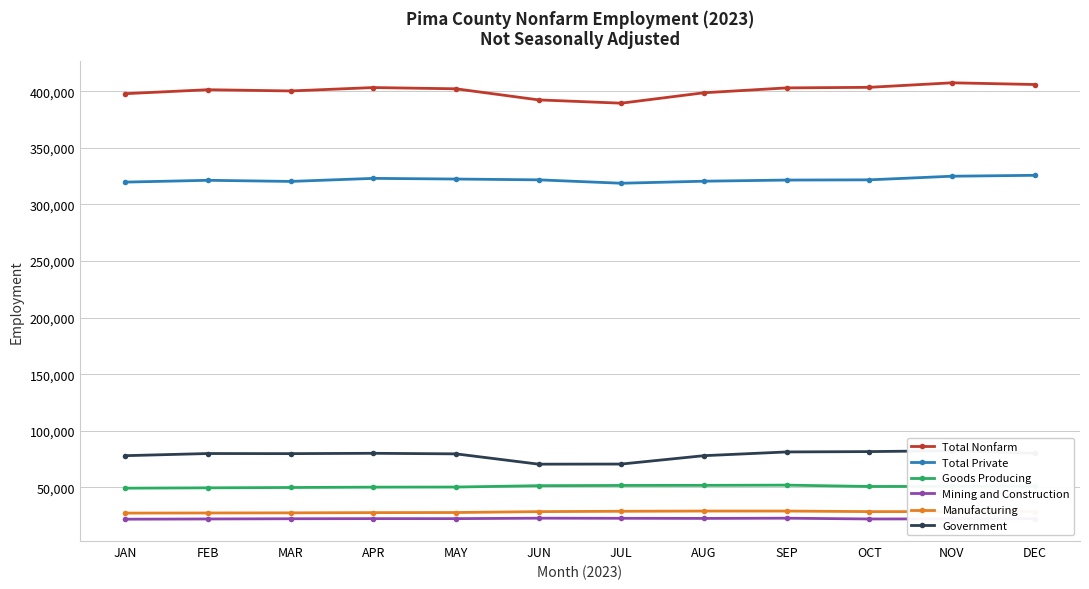

What are all the series names shown in the legend?

Total Nonfarm, Total Private, Goods Producing, Mining and Construction, Manufacturing, Government